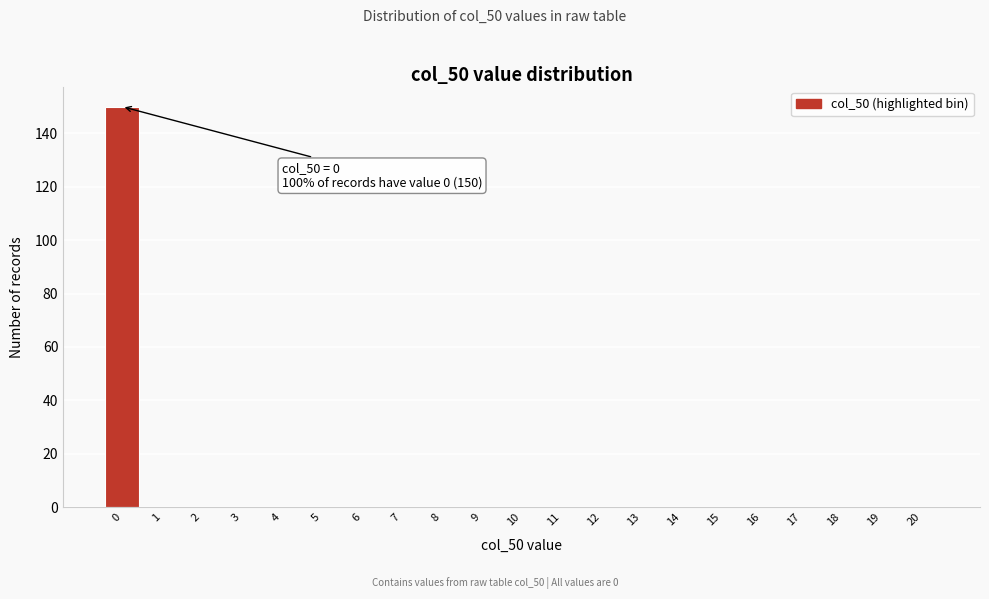

Over which range of the x-axis is the bar tallest?

-0.5 to 0.5